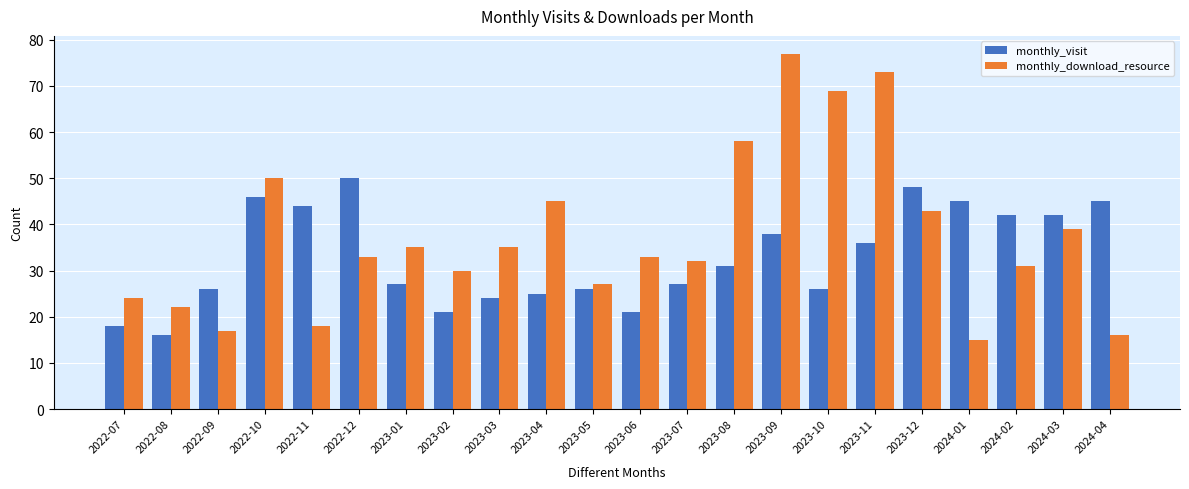

What is the difference between the maximum and minimum values in the monthly_download_resource series?

62